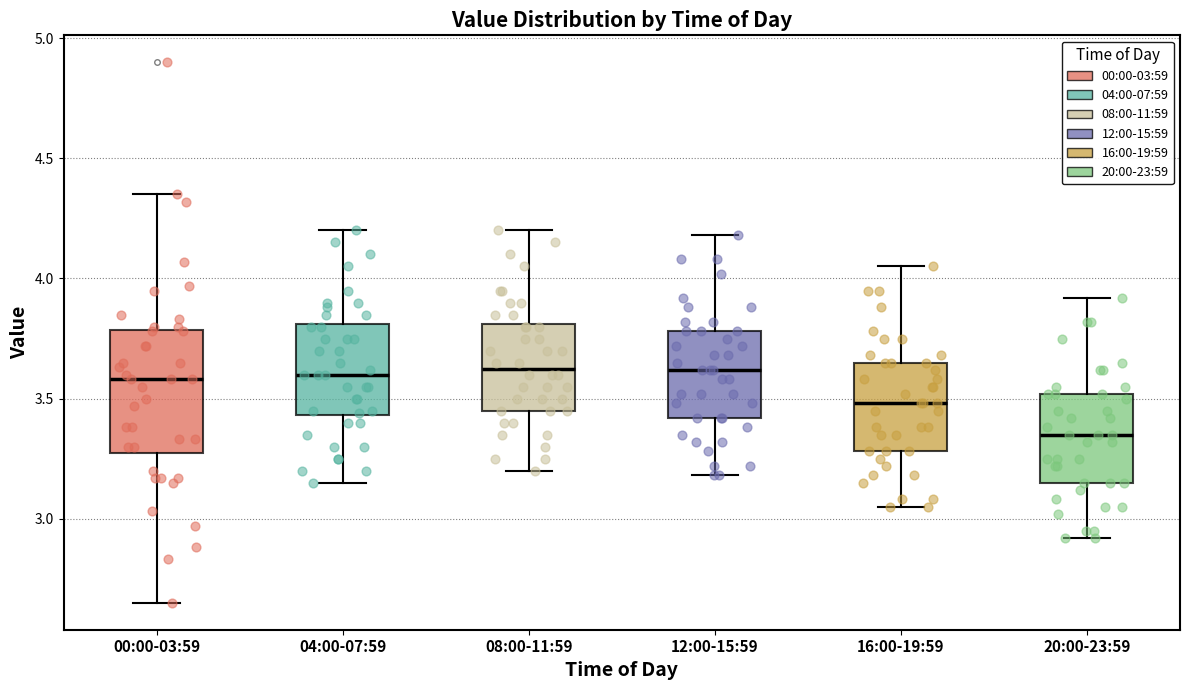

Reading left to right, read every box against the y-axis: the position of its median line, the range the box covers, and the ends of its whiskers. The values are not printed on the chart, so give them approximately, as read against the axis.

00:00-03:59: median 3.60, box 3.30 to 3.80, whiskers 2.65 to 4.35
04:00-07:59: median 3.60, box 3.45 to 3.80, whiskers 3.15 to 4.20
08:00-11:59: median 3.65, box 3.45 to 3.80, whiskers 3.20 to 4.20
12:00-15:59: median 3.60, box 3.40 to 3.80, whiskers 3.20 to 4.20
16:00-19:59: median 3.50, box 3.30 to 3.65, whiskers 3.05 to 4.05
20:00-23:59: median 3.35, box 3.15 to 3.50, whiskers 2.90 to 3.90